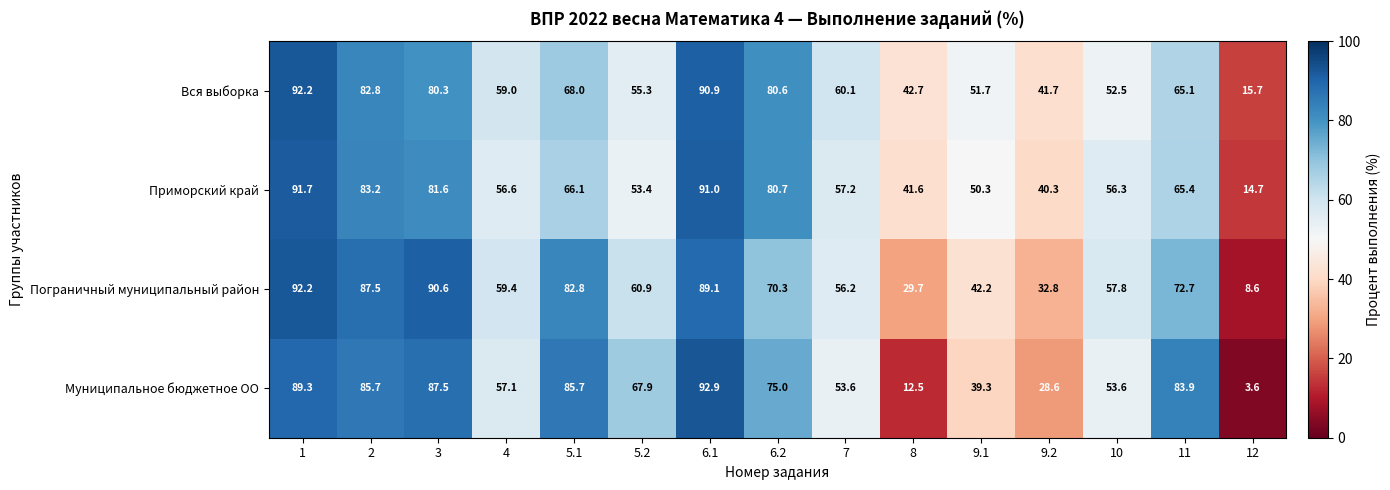

The Муниципальное бюджетное ОО series shows 113.5 at 6.2. True or false?

False